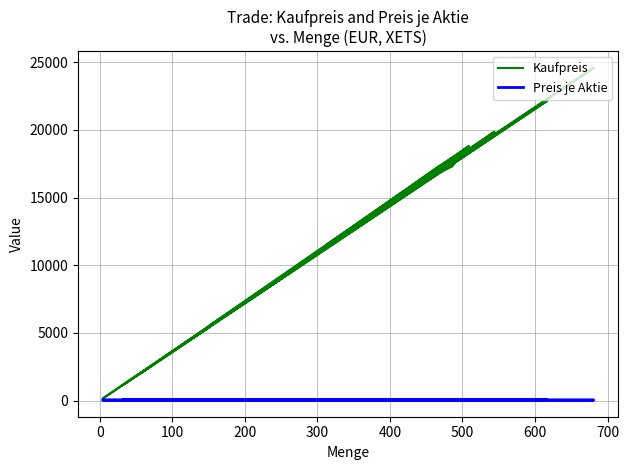

True or false: Kaufpreis has a value of 19174.2 at 13.

False